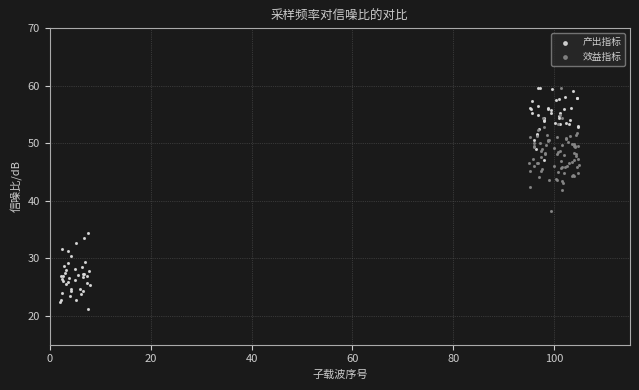

Which series has the largest Y range (max minus min)?

产出指标